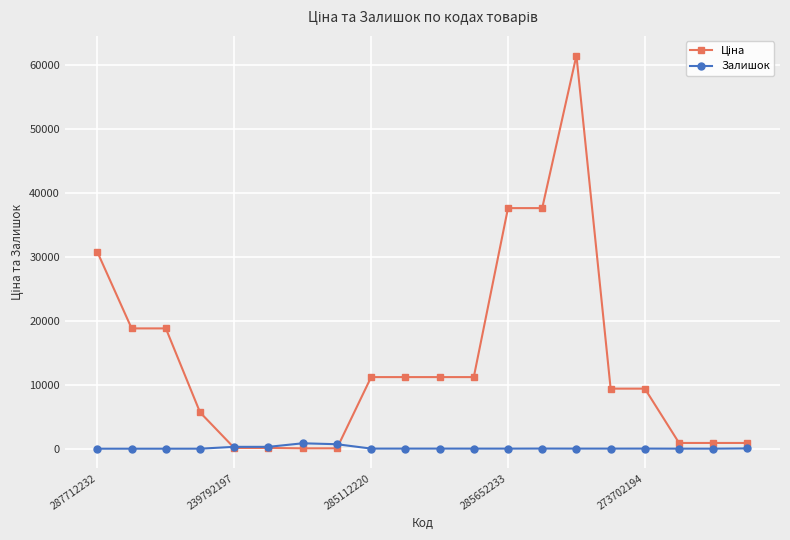

At how many categories does at least one series exceed 18048?

6